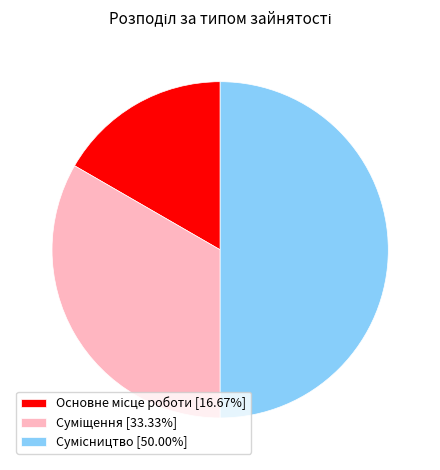

How many segments does this pie chart have?

3